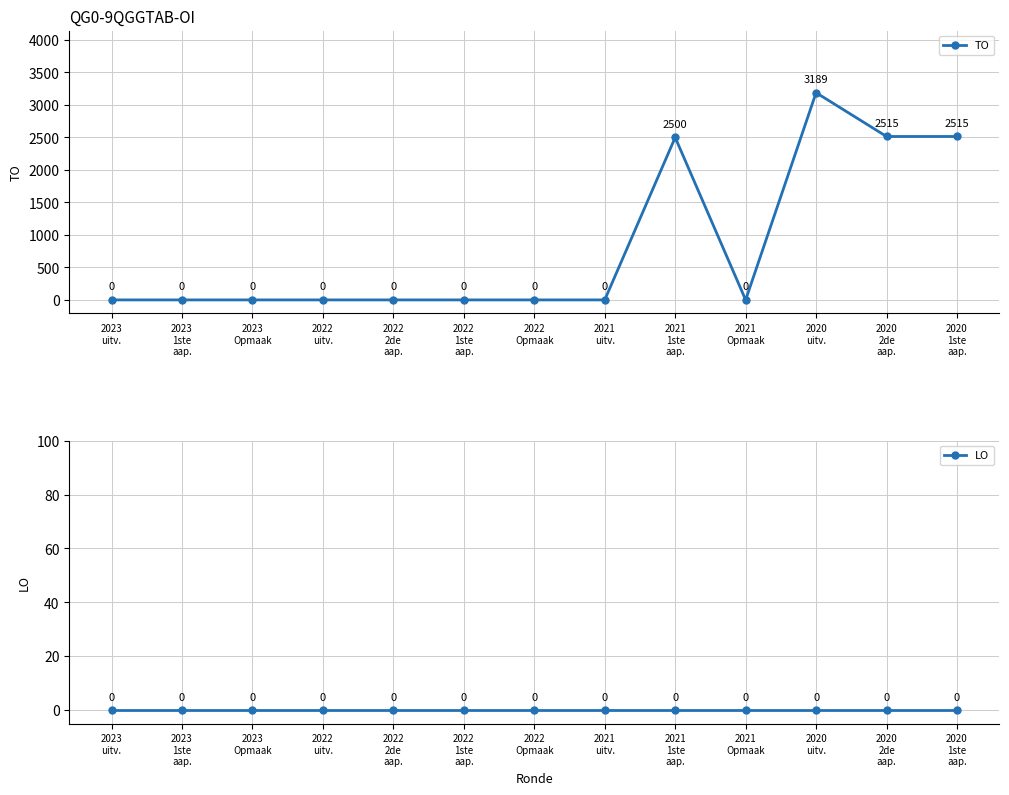

List the labels in order of LO value, largest first.

2023
uitv., 2023
1ste
aap., 2023
Opmaak, 2022
uitv., 2022
2de
aap., 2022
1ste
aap., 2022
Opmaak, 2021
uitv., 2021
1ste
aap., 2021
Opmaak, 2020
uitv., 2020
2de
aap., 2020
1ste
aap.